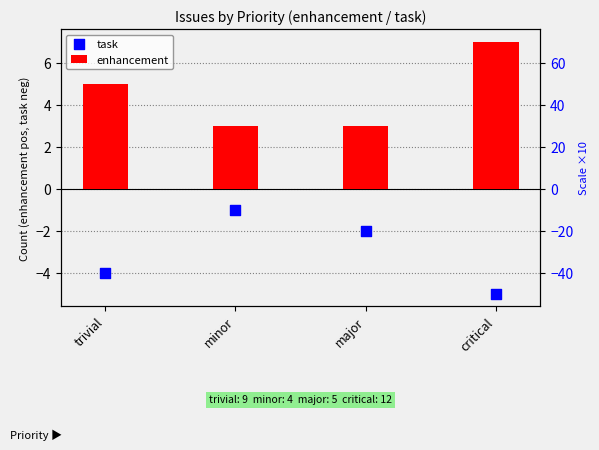

What is the total value across all series at critical?

2